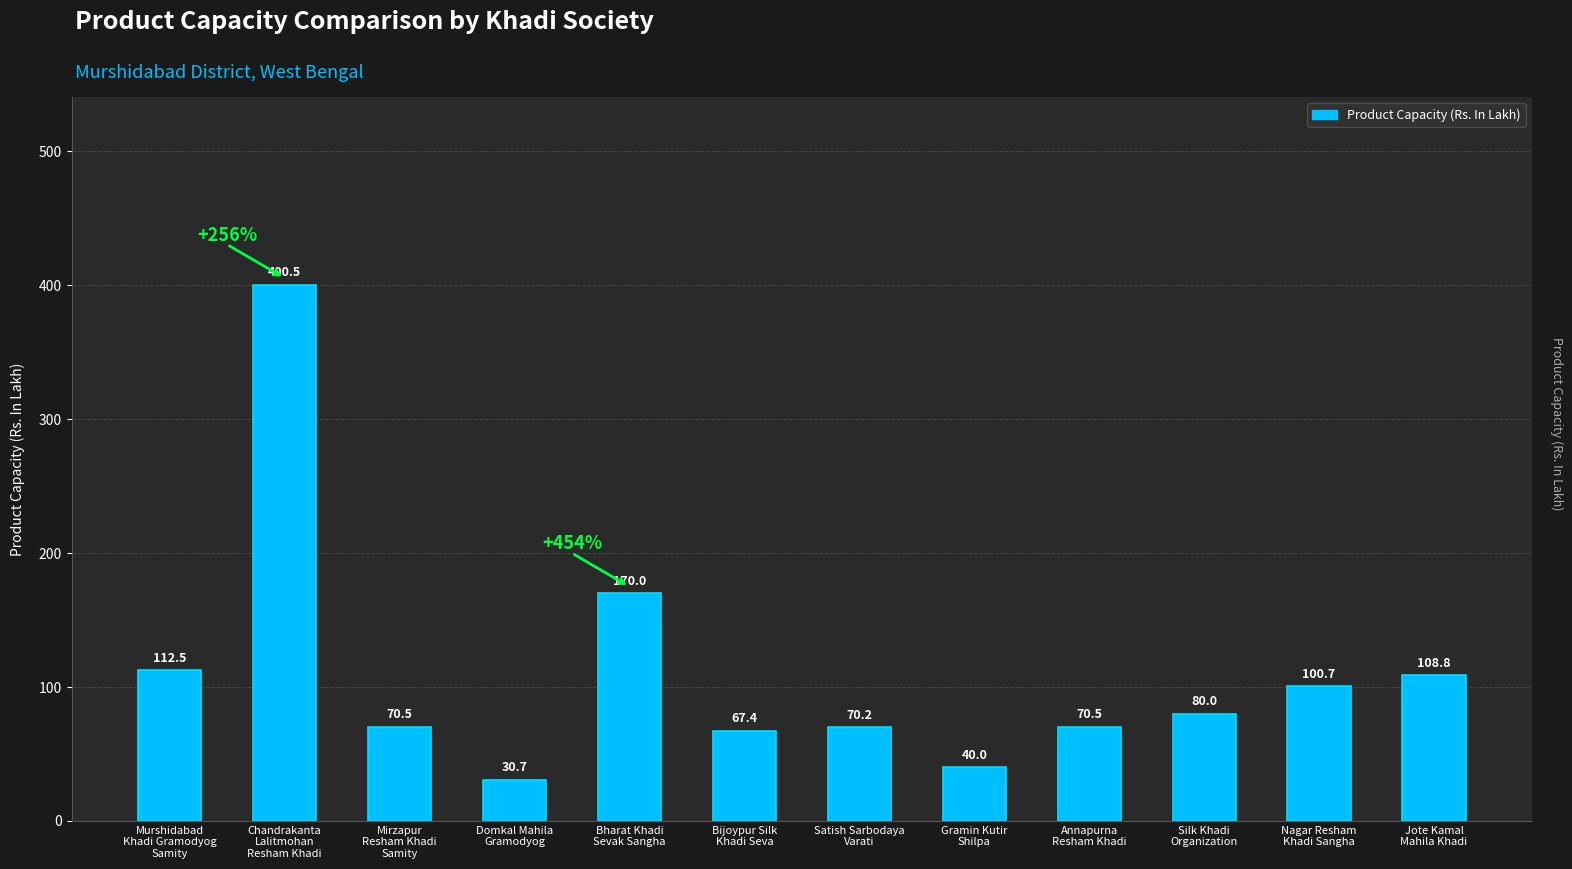

Does the chart contain any negative values?

No